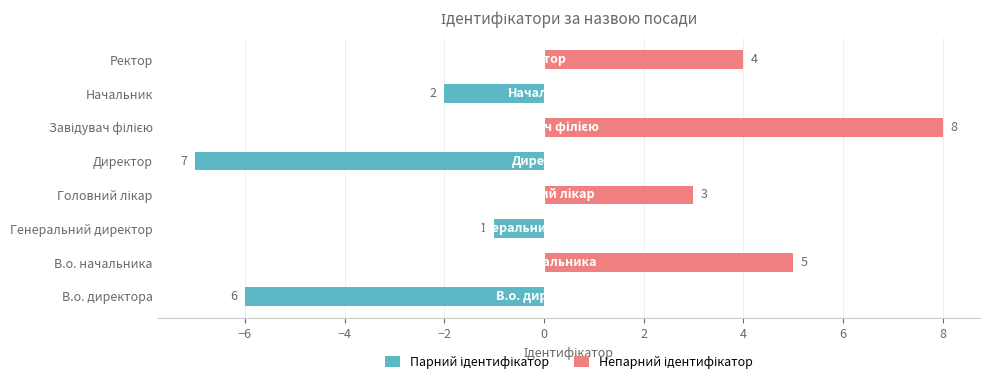

Reading left to right, extract all data points from this chart.

Парний ідентифікатор: -6	0	-1	0	-7	0	-2	0
Непарний ідентифікатор: 0	5	0	3	0	8	0	4